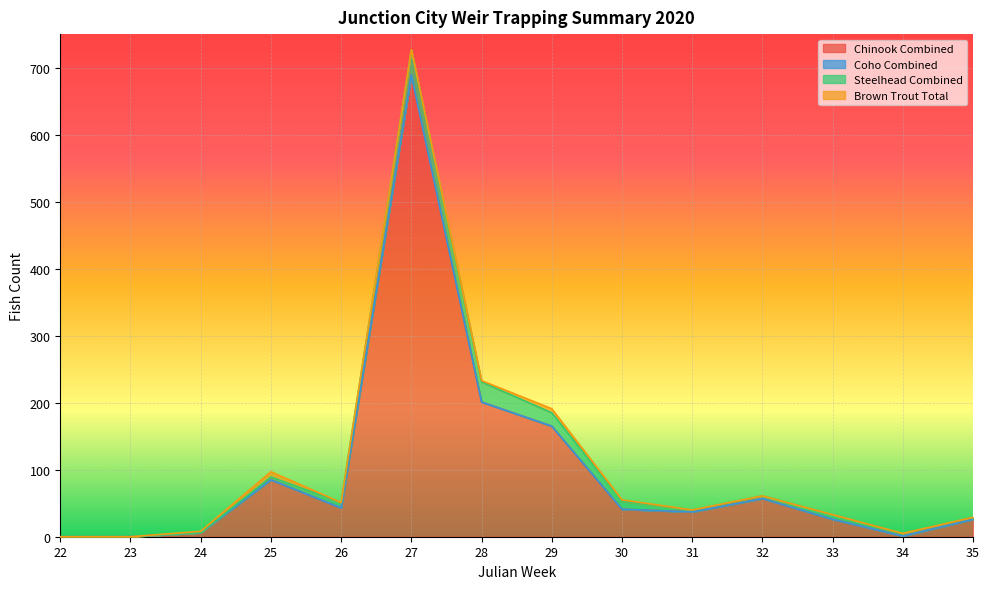

Which category has the lowest value in the Coho Combined series?

22